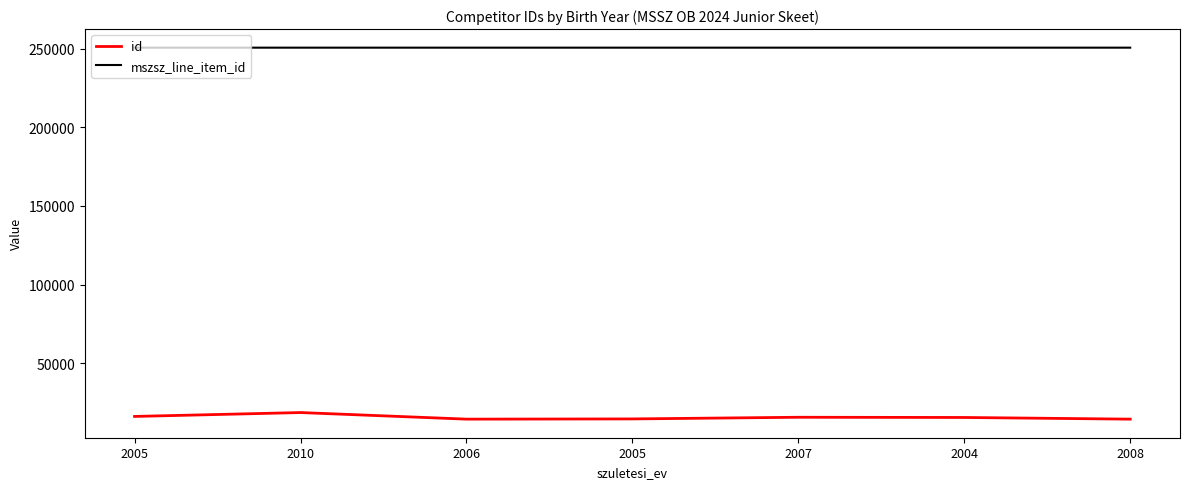

True or false: id and mszsz_line_item_id cross at least once.

False